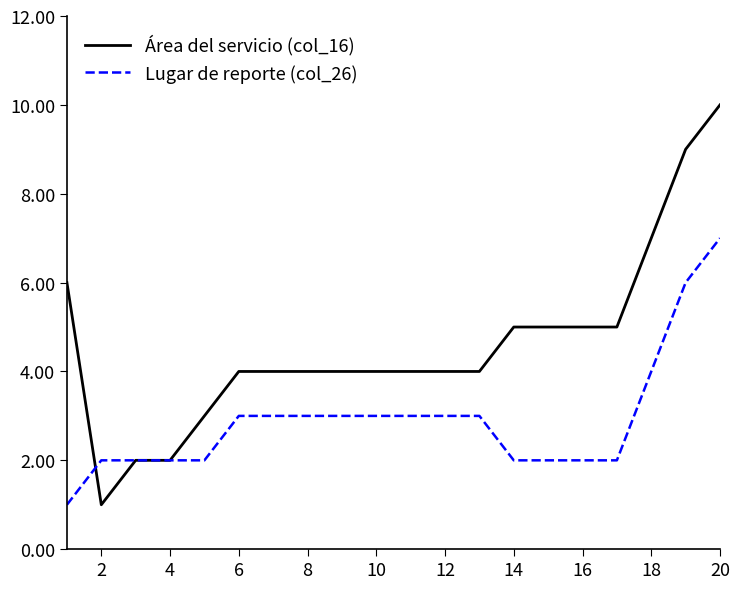

What is the highest value of the Lugar de reporte (col_26) series?

7